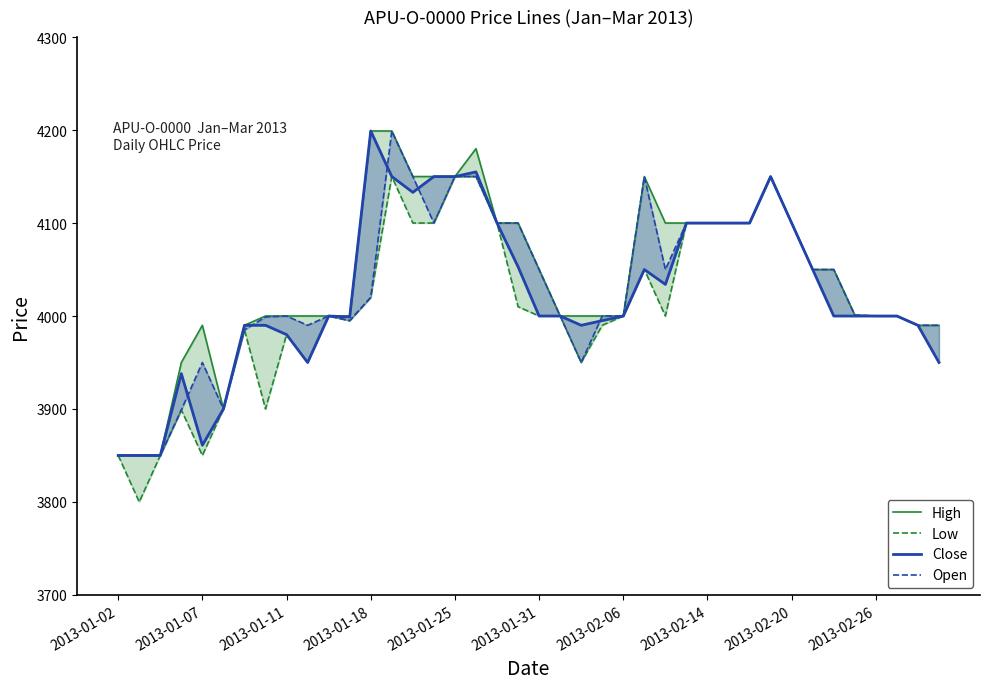

True or false: High and Close cross at least once.

False